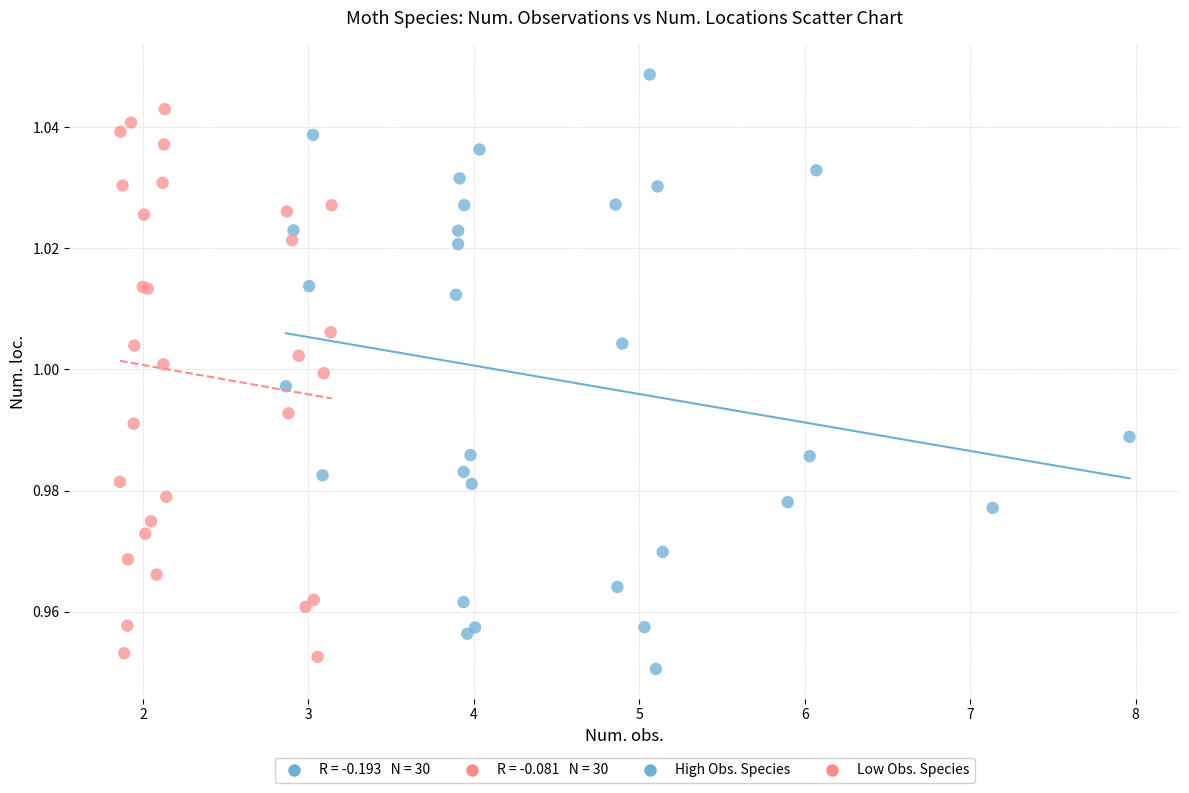

Which series has the largest Y range (max minus min)?

High Obs. Species